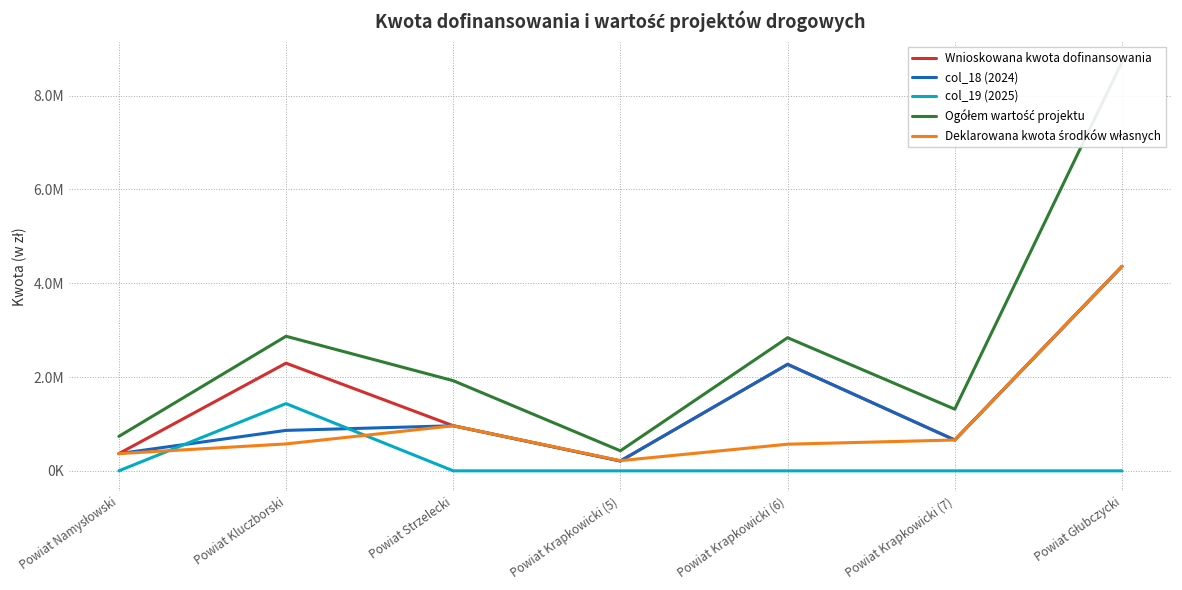

At how many categories does at least one series exceed 2719533?

3